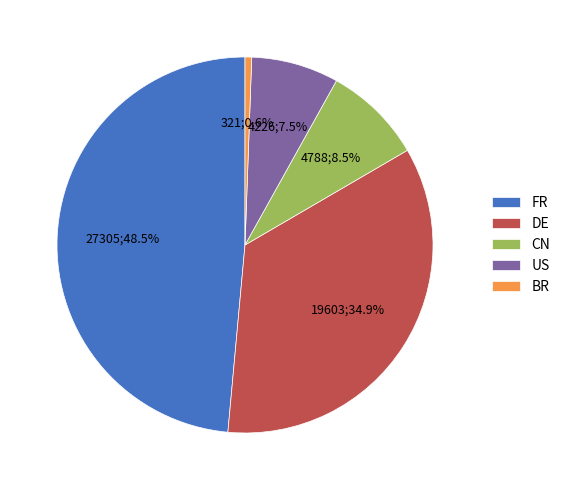

The US slice represents 18% of the pie. True or false?

False